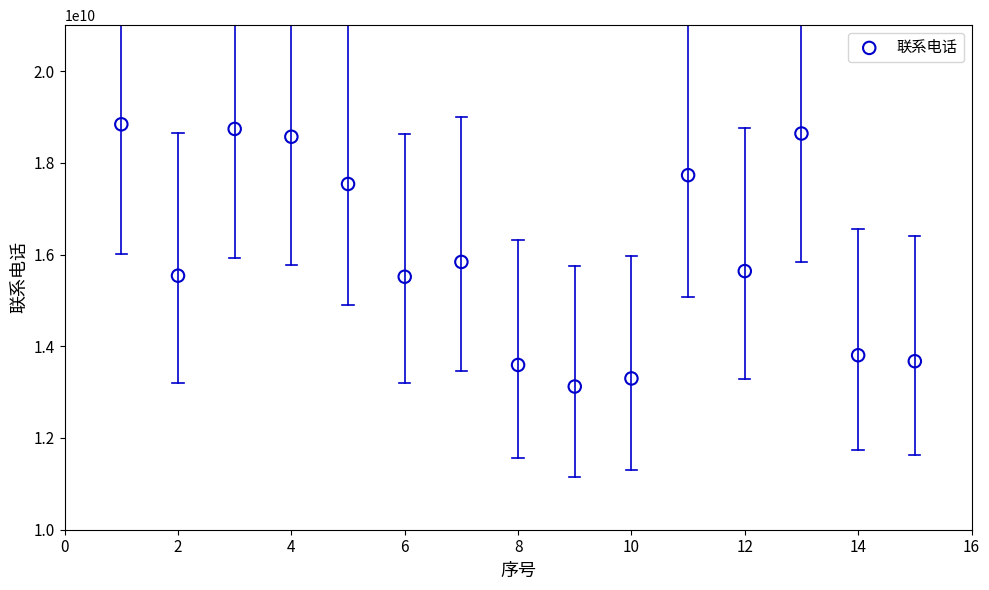

What Y value in the scatter plot is closest to 15980462799?

15838313582